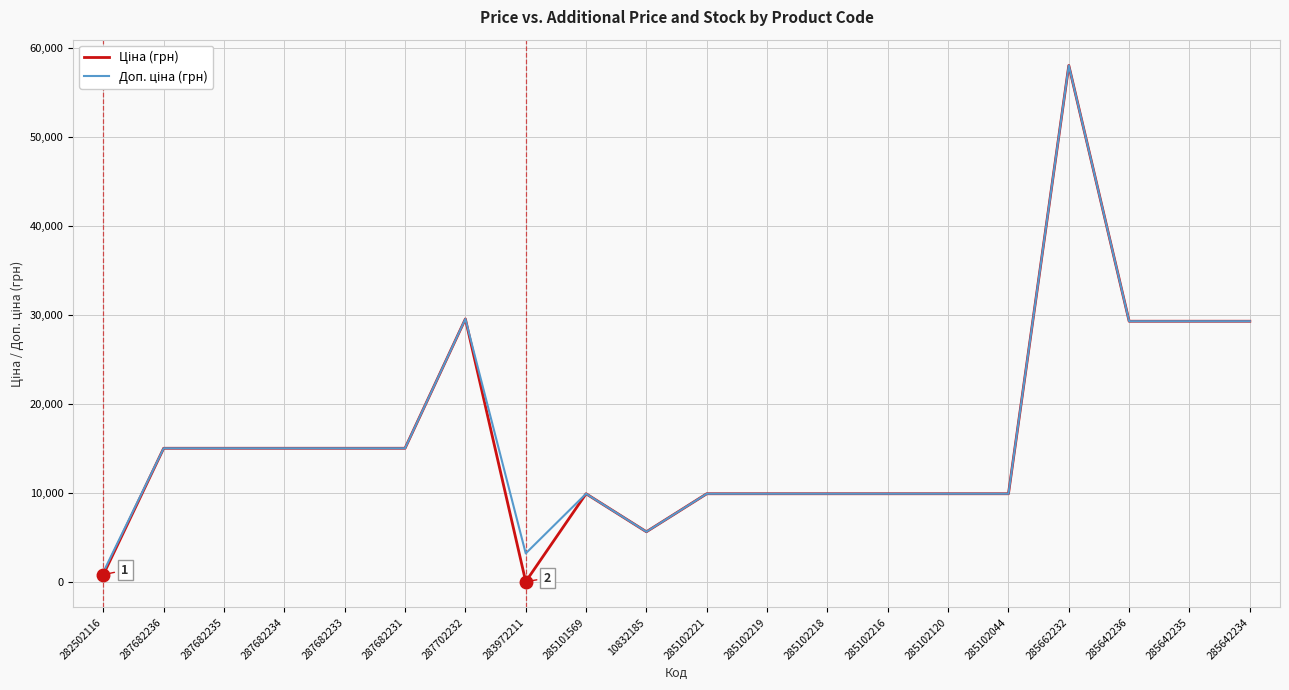

At which category is the sum across all series the highest?

285662232